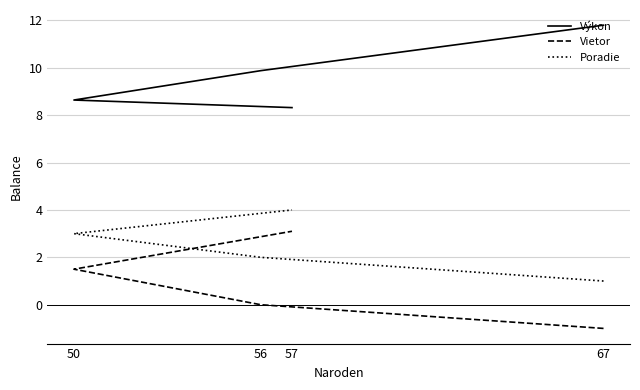

Reading right to left, list all the values displayed in this chart.

Výkon: 8.3	8.6	9.9	11.8
Vietor: 3.1	1.5	0.0	-1.0
Poradie: 4.0	3.0	2.0	1.0